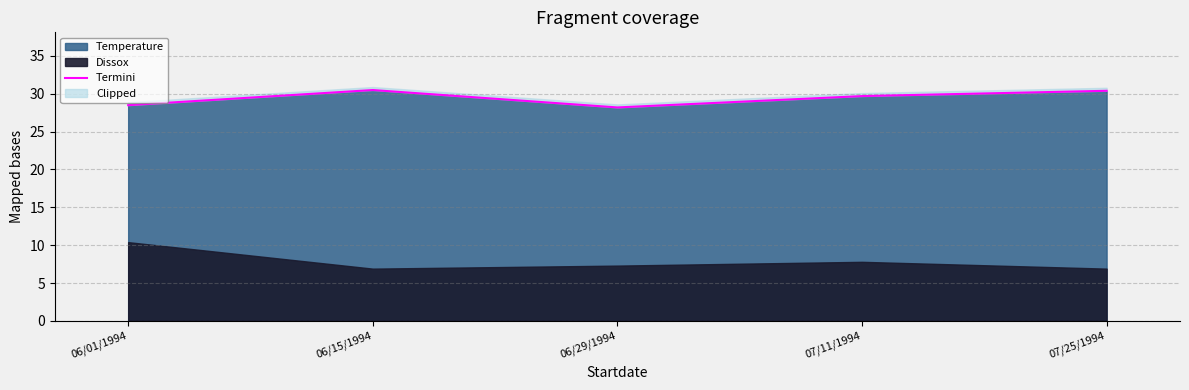

At which category does the chart reach its minimum across all series?

06/29/1994